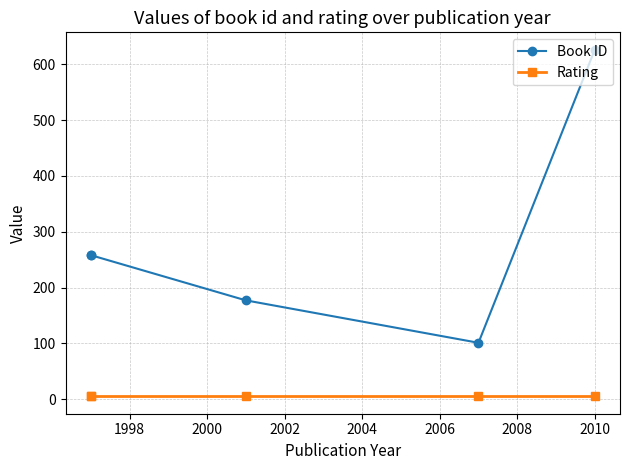

True or false: Rating and Book ID intersect in this chart.

False